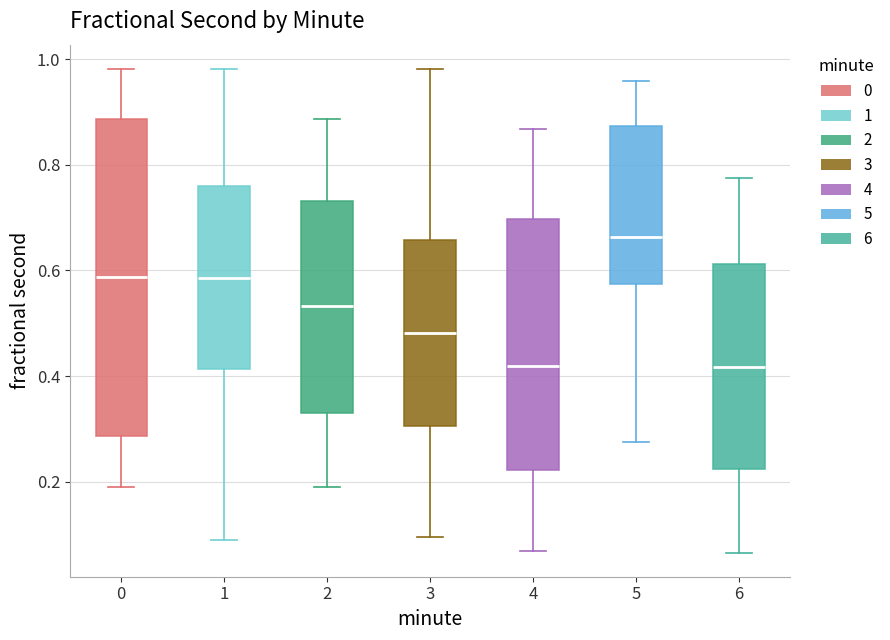

Which box is the tallest, from its lower edge to its upper edge?

0